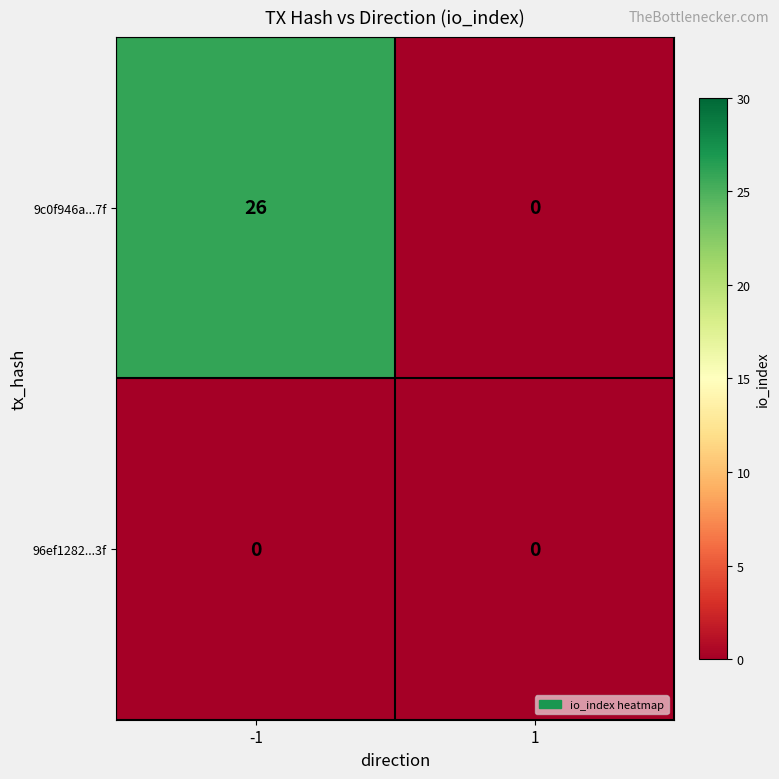

List the series in order of their overall mean, highest first.

9c0f946a...7f, 96ef1282...3f